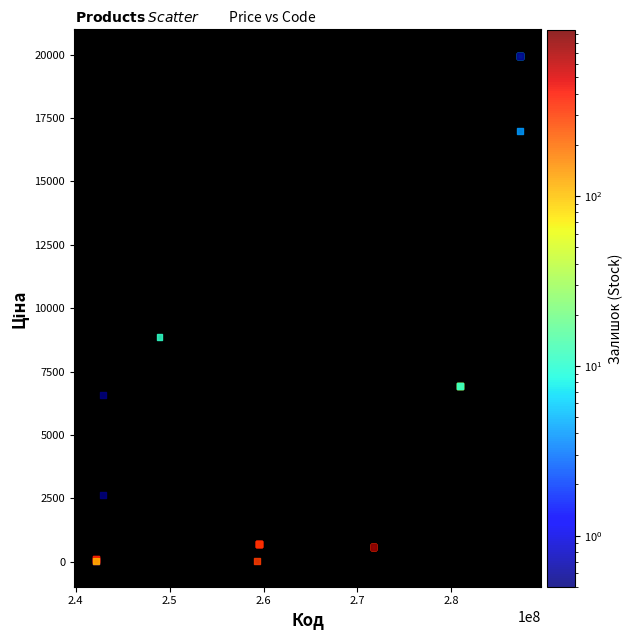

What Y value in the scatter plot is closest to 9990?

8856.7